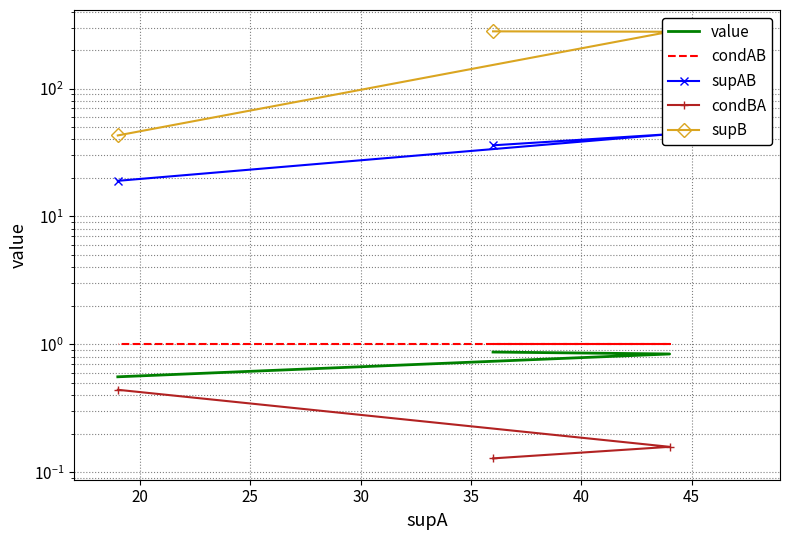

Count the number of data series in this chart.

5